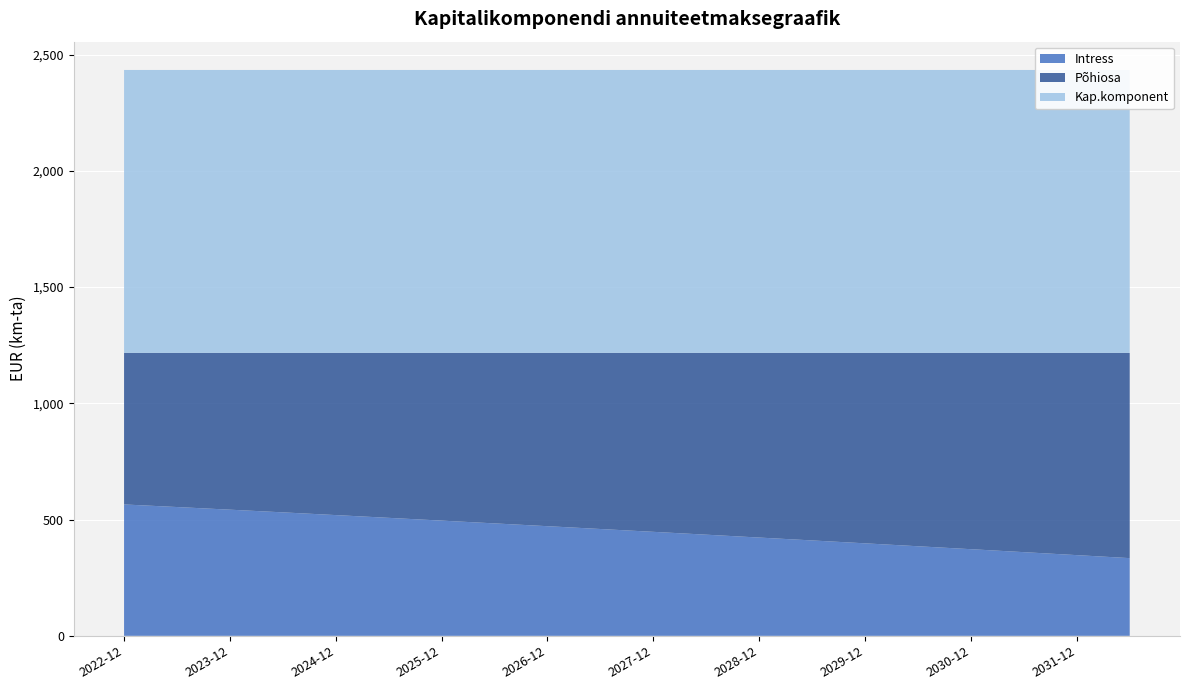

Reading left to right, list all the values displayed in this chart.

Intress: 2022-12-01=565.0	2023-06-01=553.9	2023-12-01=542.5	2024-06-01=531.0	2024-12-01=519.3	2025-06-01=507.4	2025-12-01=495.5	2026-06-01=483.6	2026-12-01=471.5	2027-06-01=459.4	2027-12-01=447.2	2028-06-01=435.0	2028-12-01=422.7	2029-06-01=410.3	2029-12-01=397.8	2030-06-01=385.2	2030-12-01=372.6	2031-06-01=359.9	2031-12-01=347.1	2032-06-01=334.2
Põhiosa: 2022-12-01=651.7	2023-06-01=662.9	2023-12-01=674.2	2024-06-01=685.8	2024-12-01=697.5	2025-06-01=709.3	2025-12-01=721.2	2026-06-01=733.2	2026-12-01=745.2	2027-06-01=757.3	2027-12-01=769.5	2028-06-01=781.8	2028-12-01=794.1	2029-06-01=806.5	2029-12-01=819.0	2030-06-01=831.5	2030-12-01=844.2	2031-06-01=856.9	2031-12-01=869.7	2032-06-01=882.6
Kap.komponent: 2022-12-01=1216.8	2023-06-01=1216.8	2023-12-01=1216.8	2024-06-01=1216.8	2024-12-01=1216.8	2025-06-01=1216.8	2025-12-01=1216.8	2026-06-01=1216.8	2026-12-01=1216.8	2027-06-01=1216.8	2027-12-01=1216.8	2028-06-01=1216.8	2028-12-01=1216.8	2029-06-01=1216.8	2029-12-01=1216.8	2030-06-01=1216.8	2030-12-01=1216.8	2031-06-01=1216.8	2031-12-01=1216.8	2032-06-01=1216.8